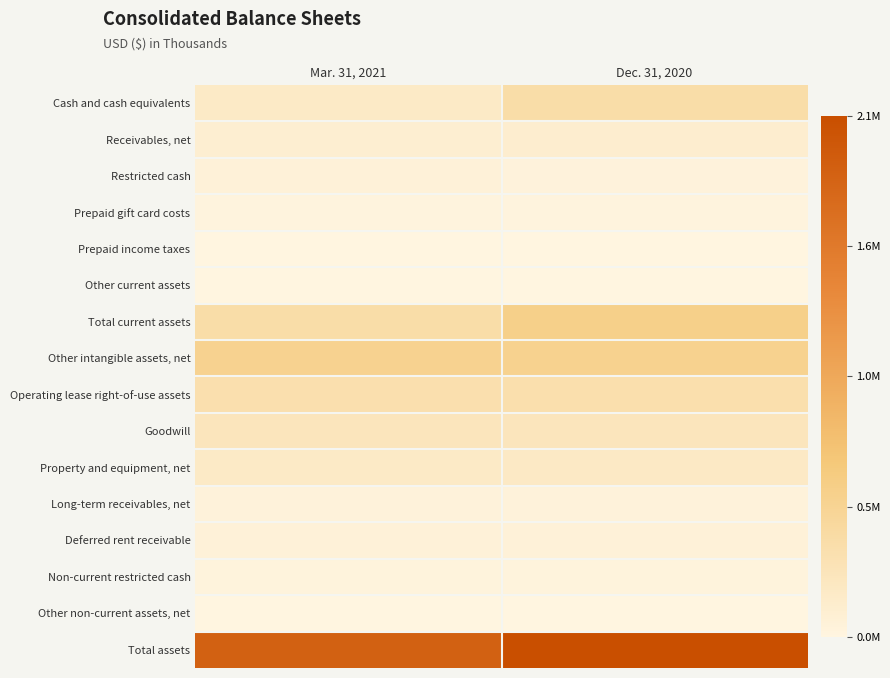

How many distinct data groups are displayed?

16